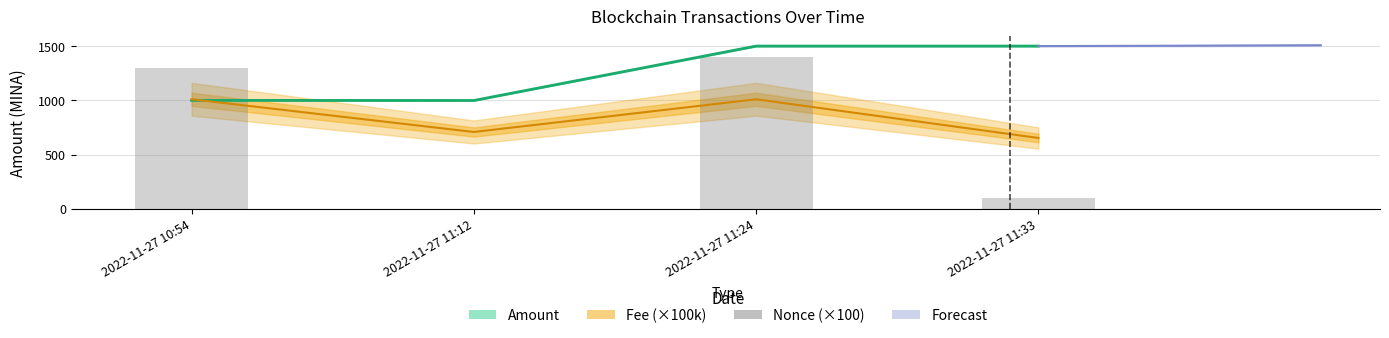

How many data points does each series have?

4